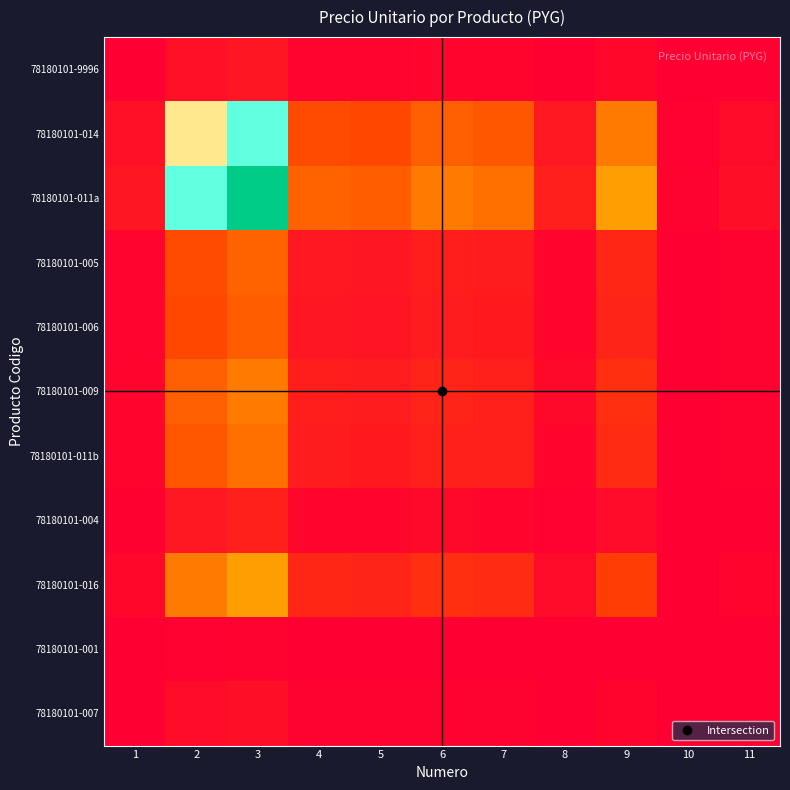

How many data points does each series have?

11